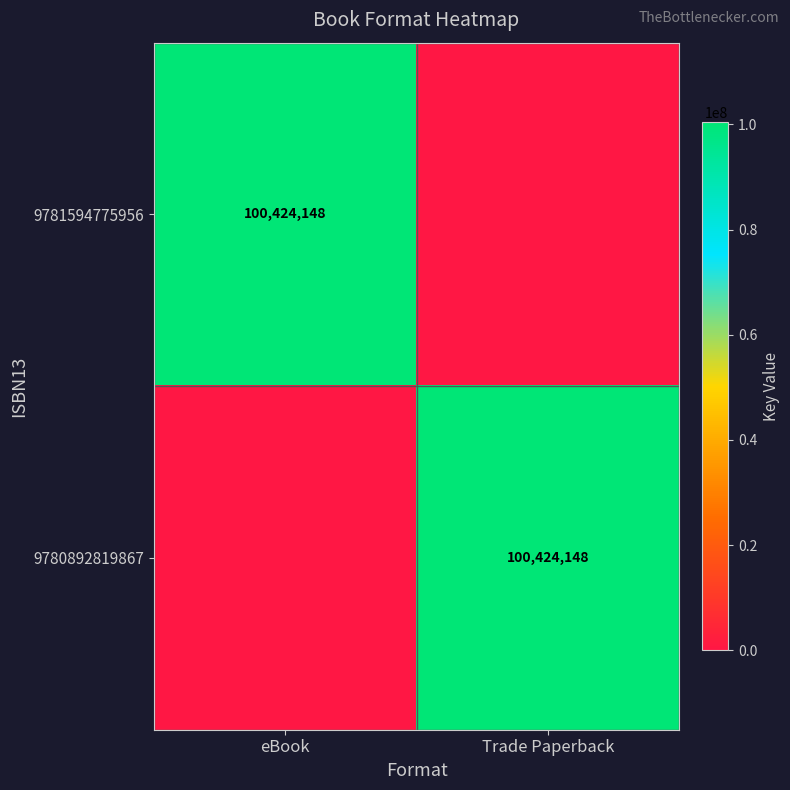

The value of 9781594775956 at eBook is 54186272. True or false?

False